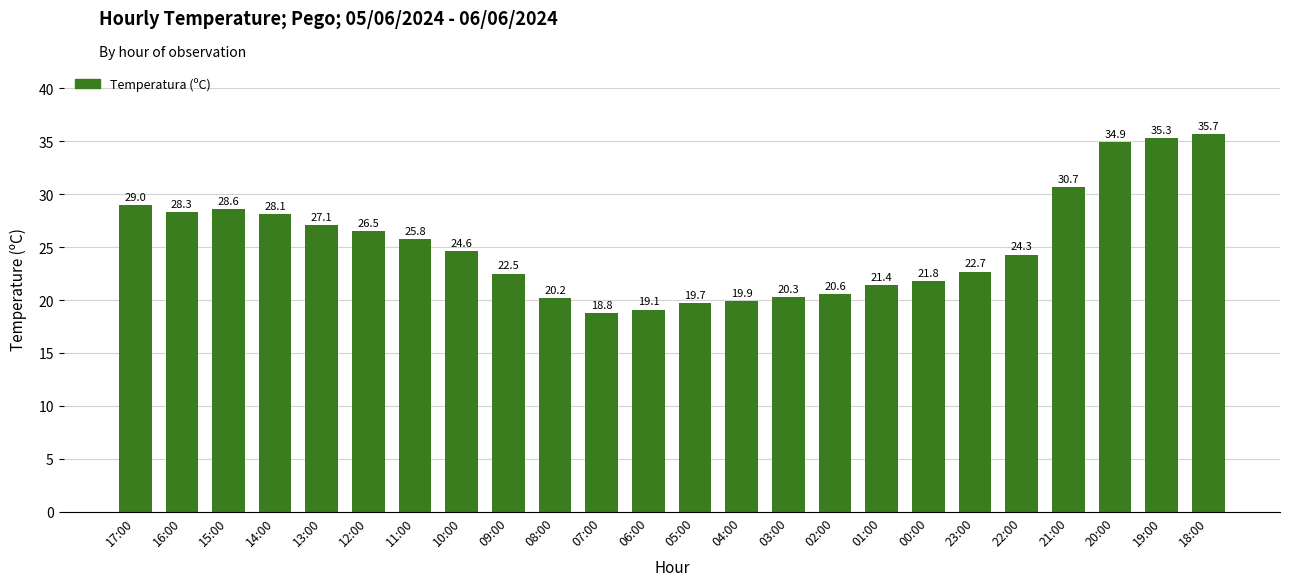

What is the change in value from 10:00 to 03:00?

-4.3